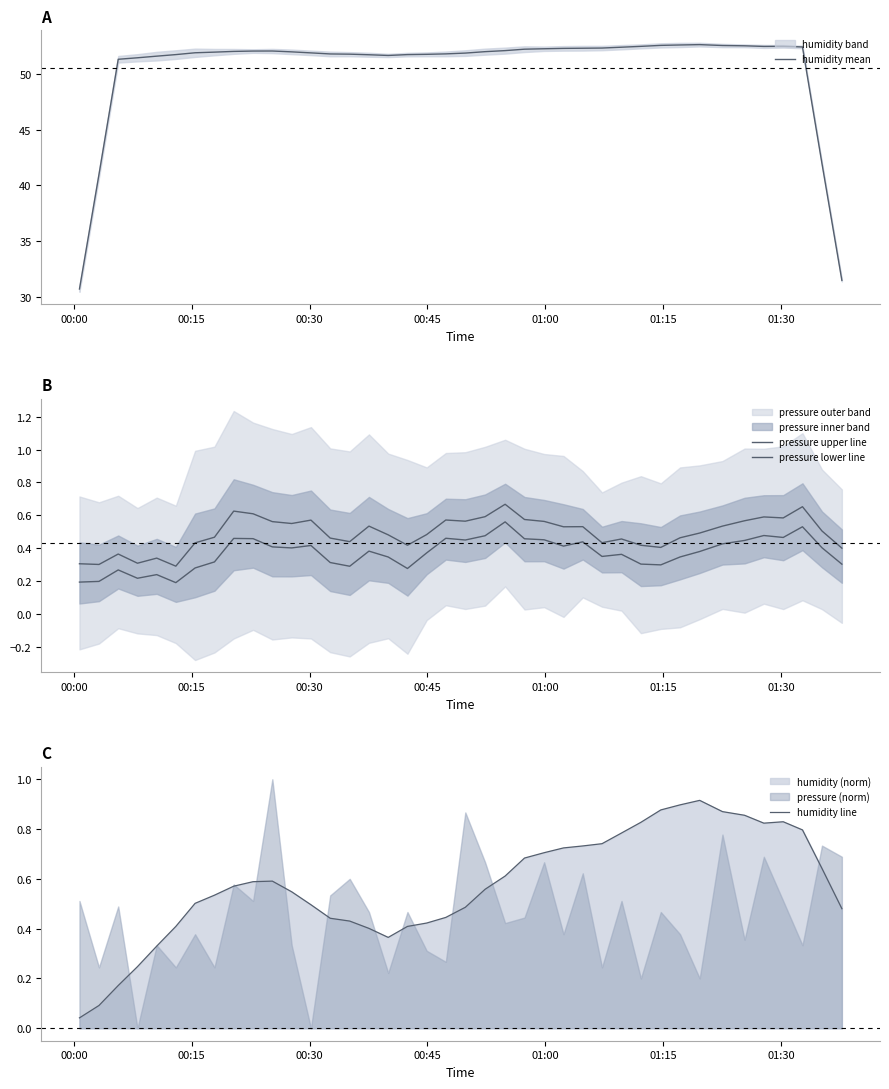

True or false: humidity mean and humidity line cross at least once.

False